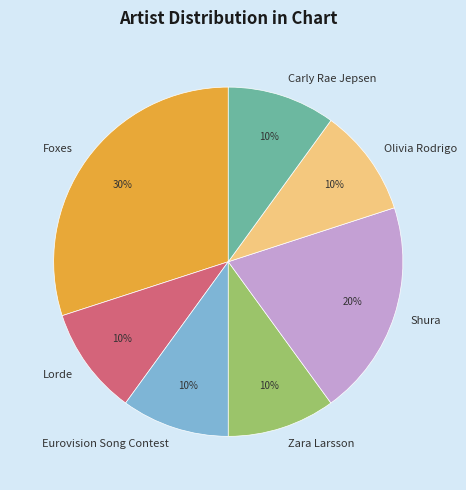

Is it true that Foxes is 37% of the pie?

False